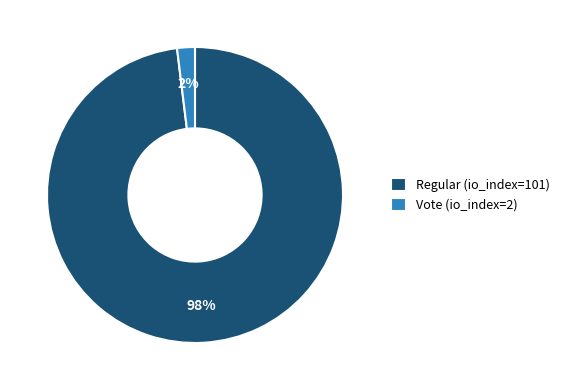

Do Vote (io_index=2) and Regular (io_index=101) together represent more than half of the pie?

Yes